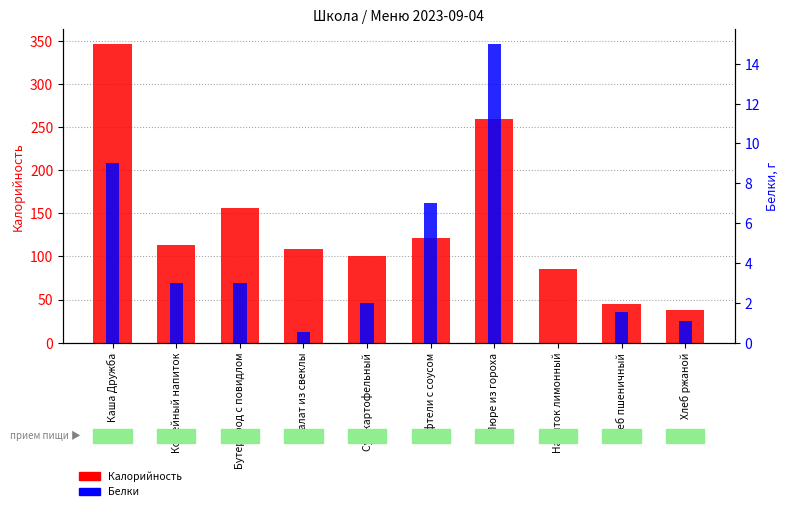

What is the difference between the second highest and minimum values in the Белки series?

9.0